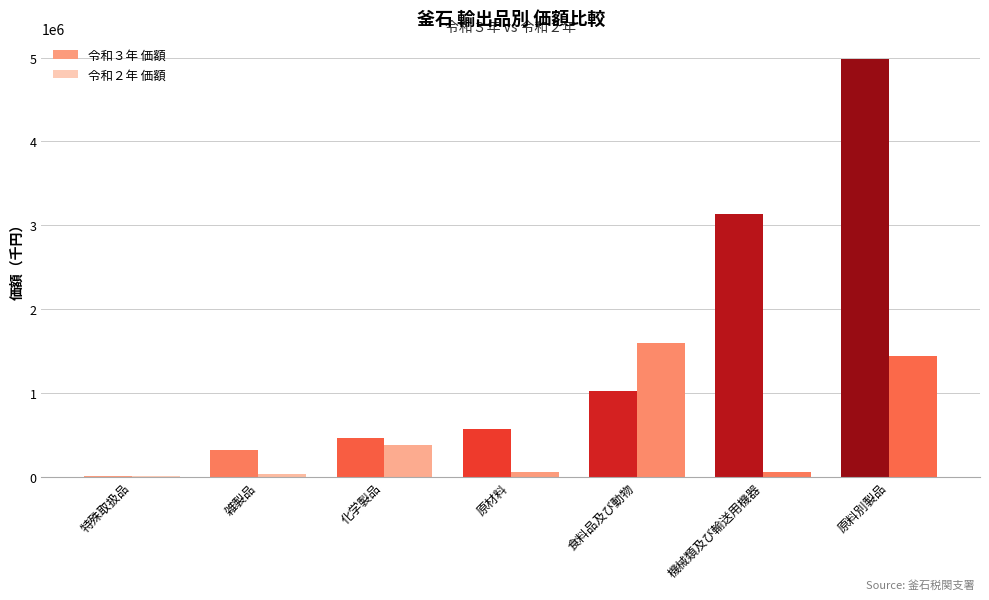

Are the bars horizontal?

No